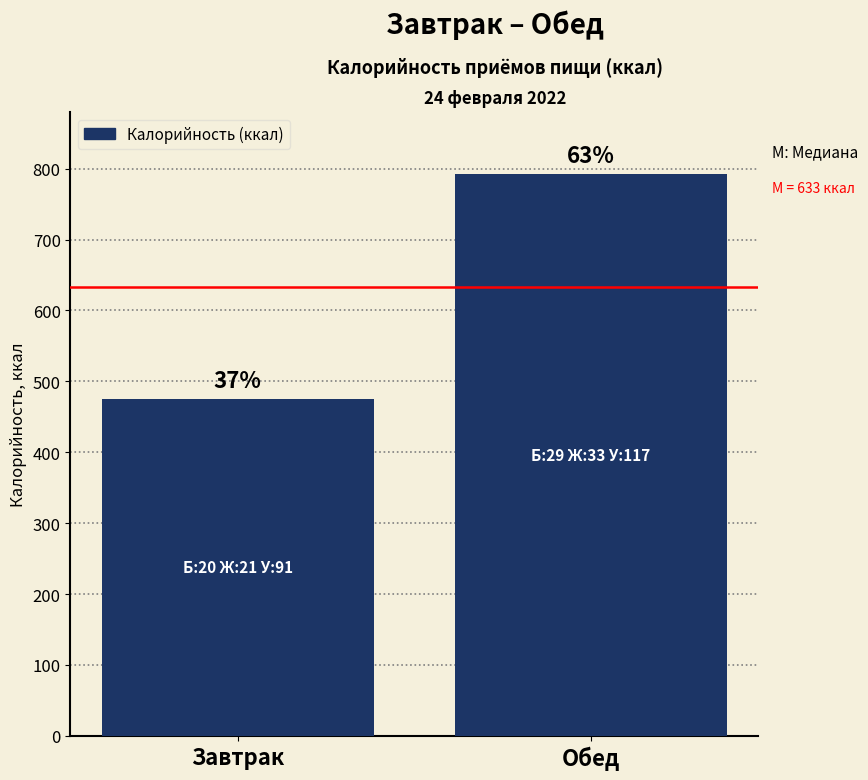

Is it true that the value at Обед is 792?

True